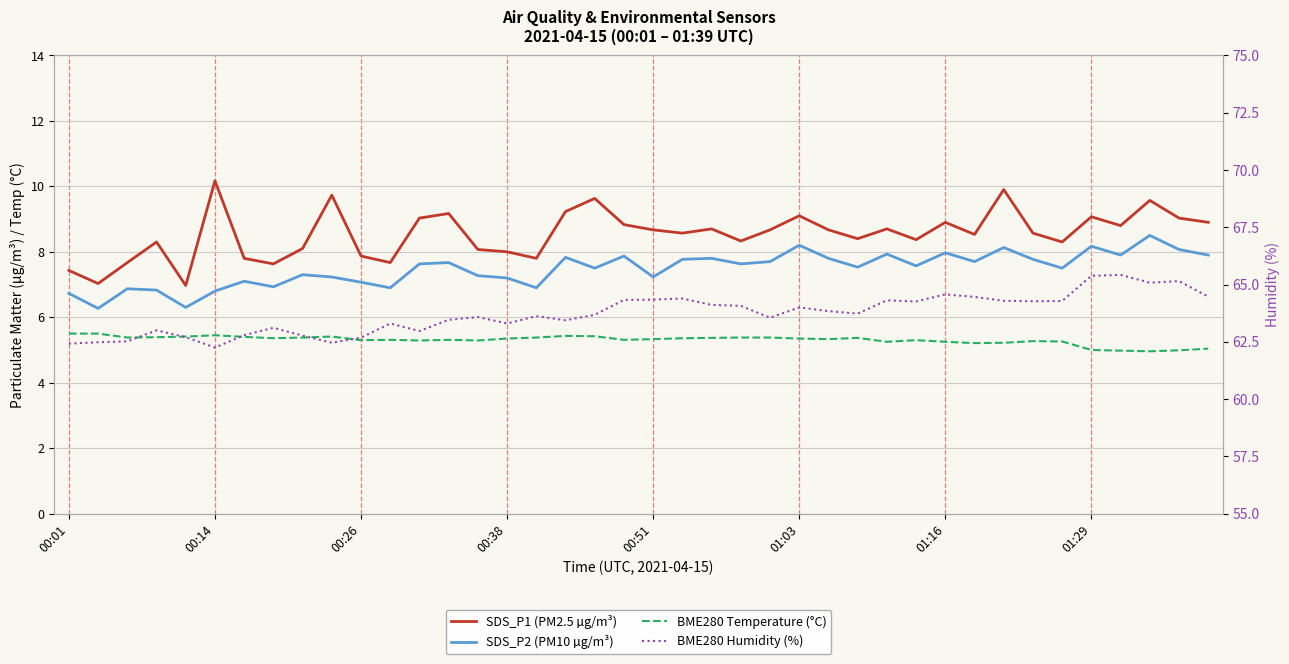

True or false: BME280 Humidity (%) and SDS_P2 (PM10 µg/m³) intersect in this chart.

False